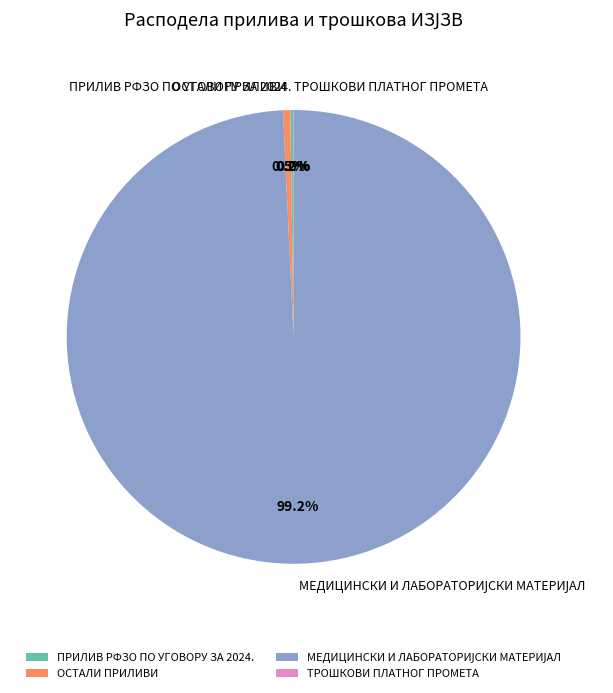

How many slices are in this pie chart?

4